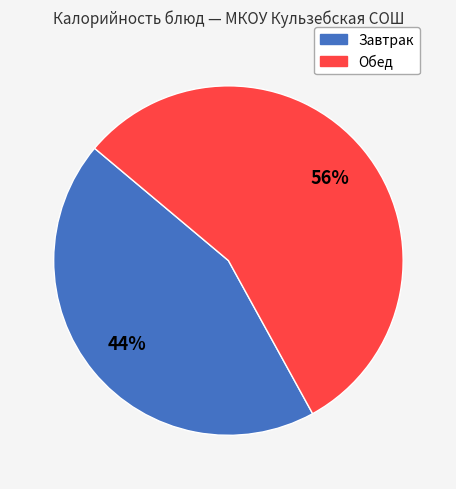

Is there a majority slice in this chart?

Yes